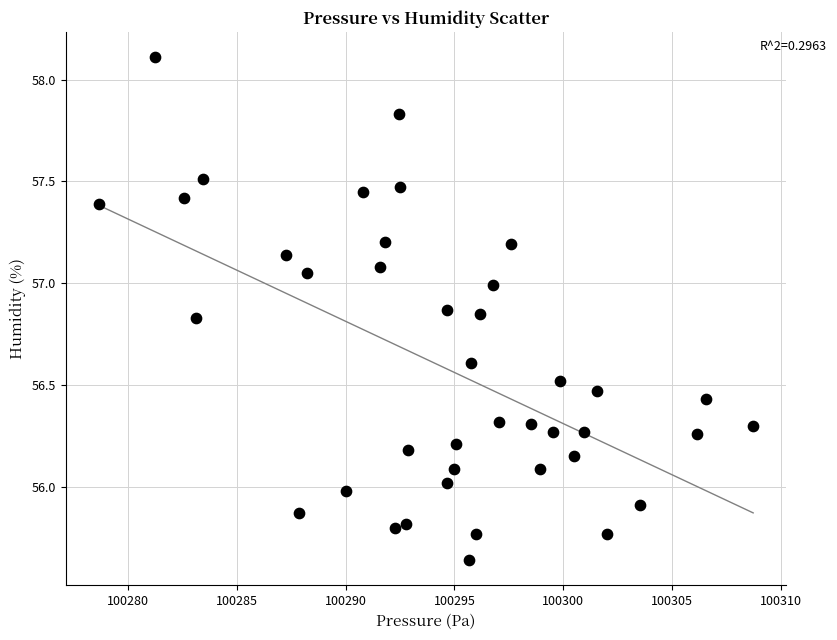

What is the range of Y values (max minus min)?

2.5